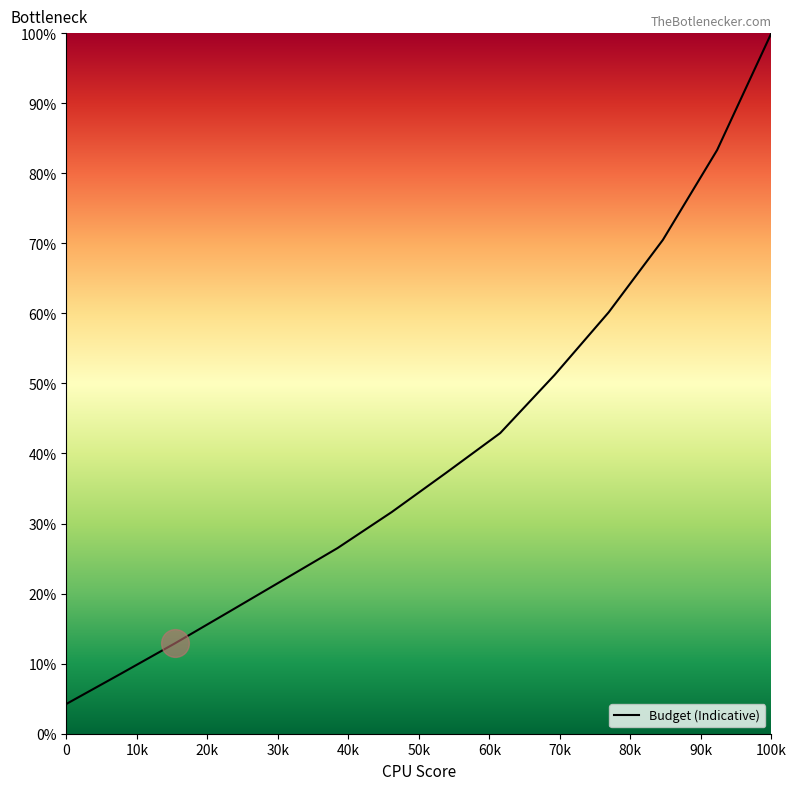

What is the greatest value displayed?

100.0